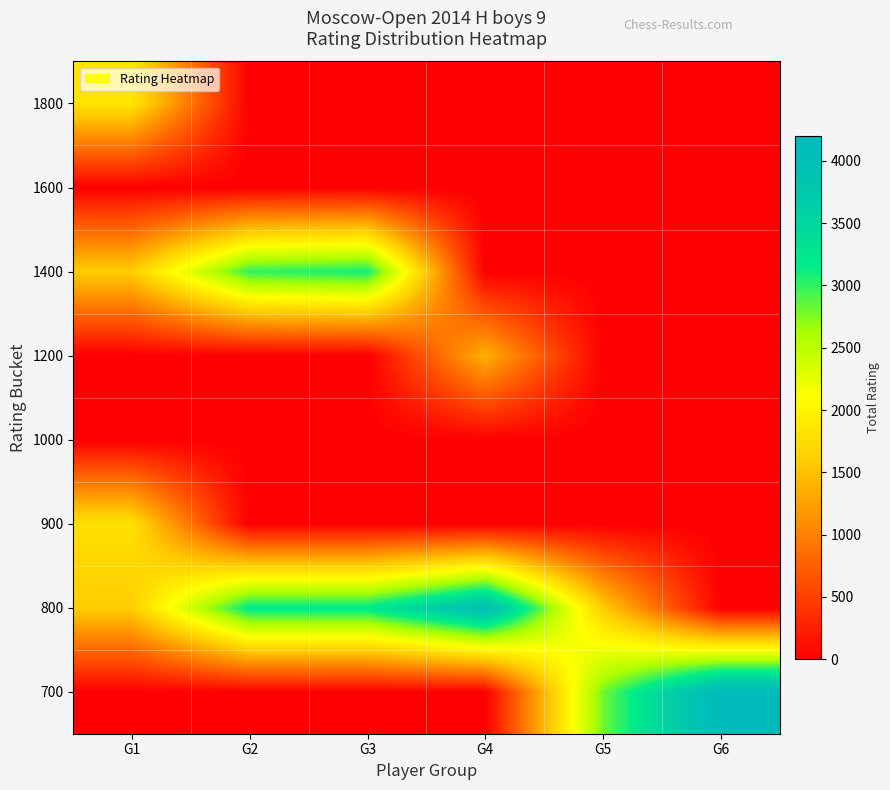

What is the greatest value displayed?

4200